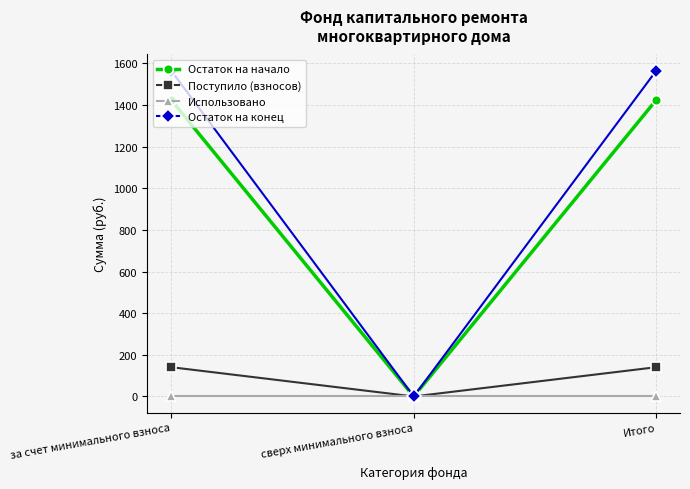

Where does the Остаток на конец series first go above 1564?

за счет минимального взноса